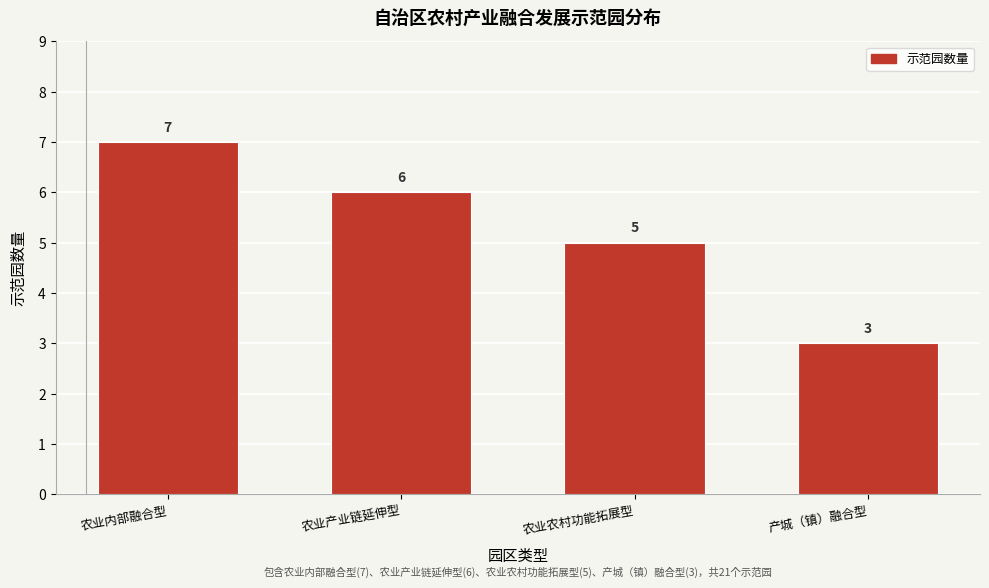

Reading right to left, what are all the values shown in this chart?

3	5	6	7